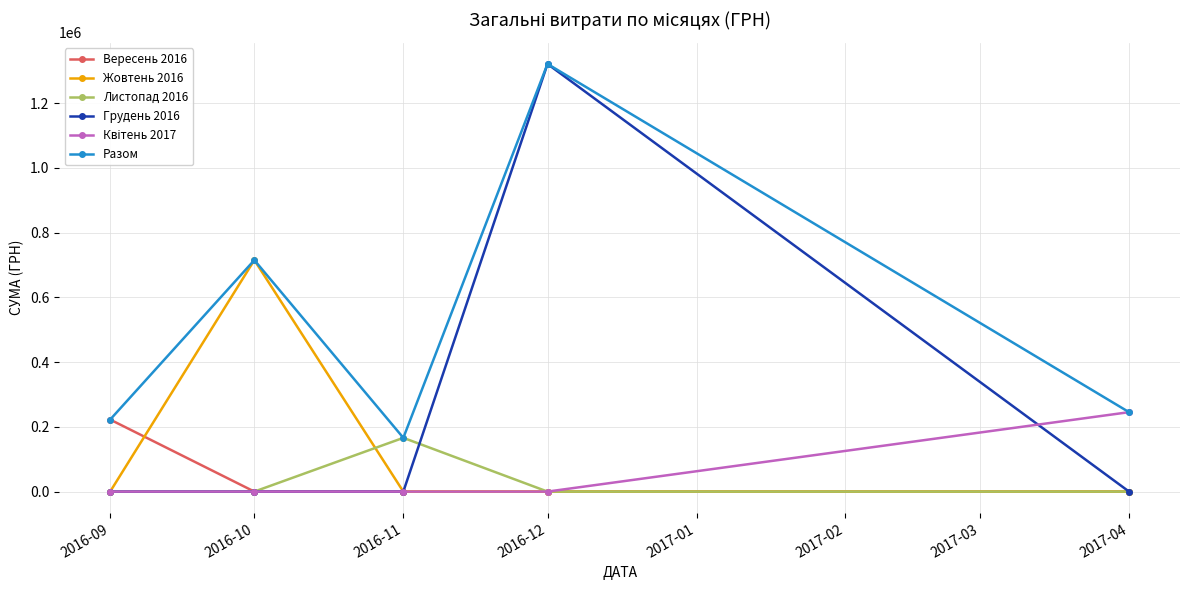

What is the average value of the Жовтень 2016 series?

142974.7